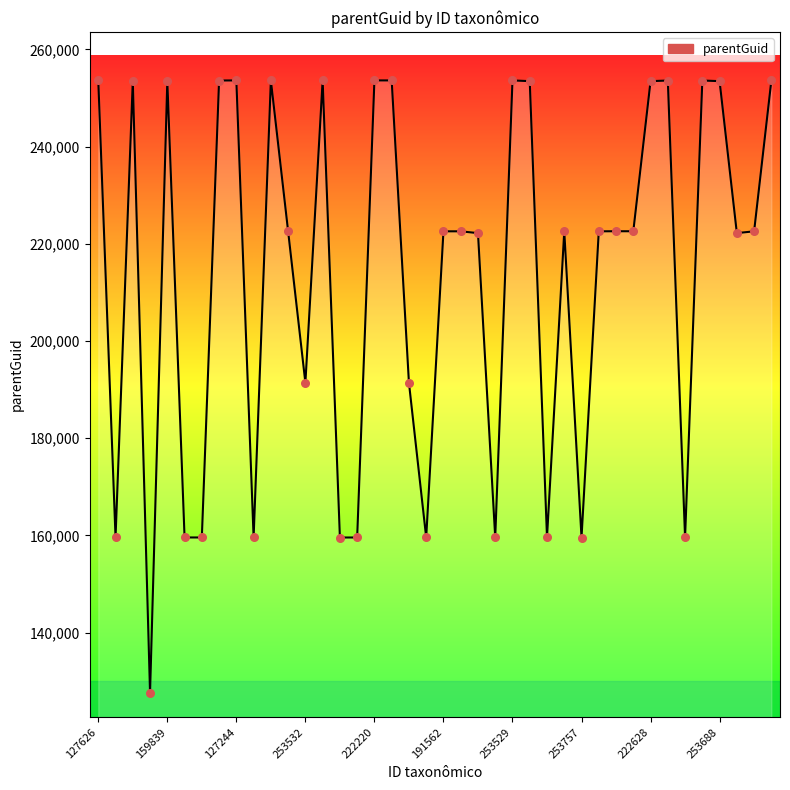

What is the difference between the maximum and minimum values?

126056